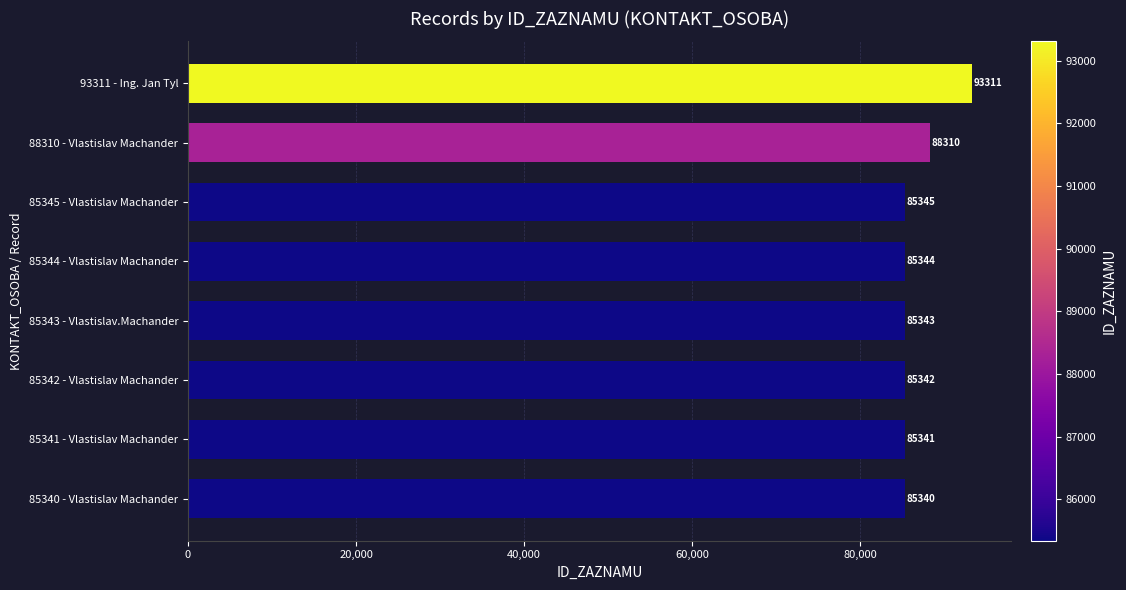

Is it true that the value at 85344 - Vlastislav Machander is 85344?

True